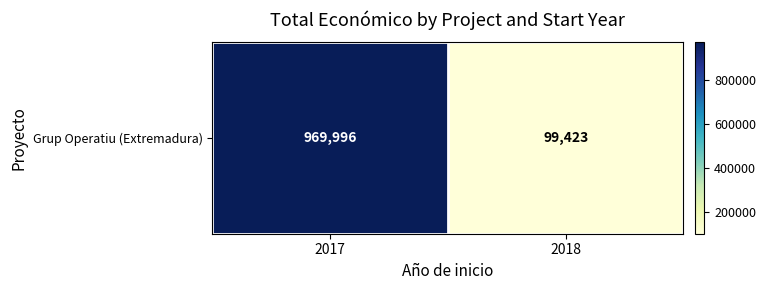

What is the average value?

534710